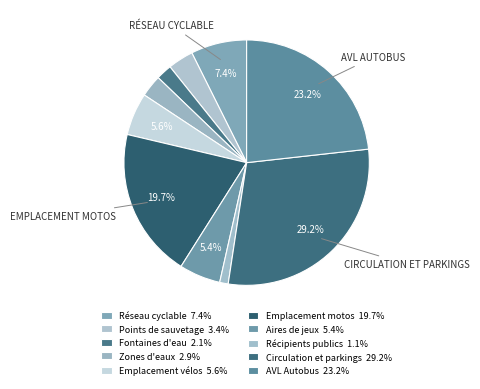

What percentage is the Fontaines d'eau slice, to the nearest percent?

2%